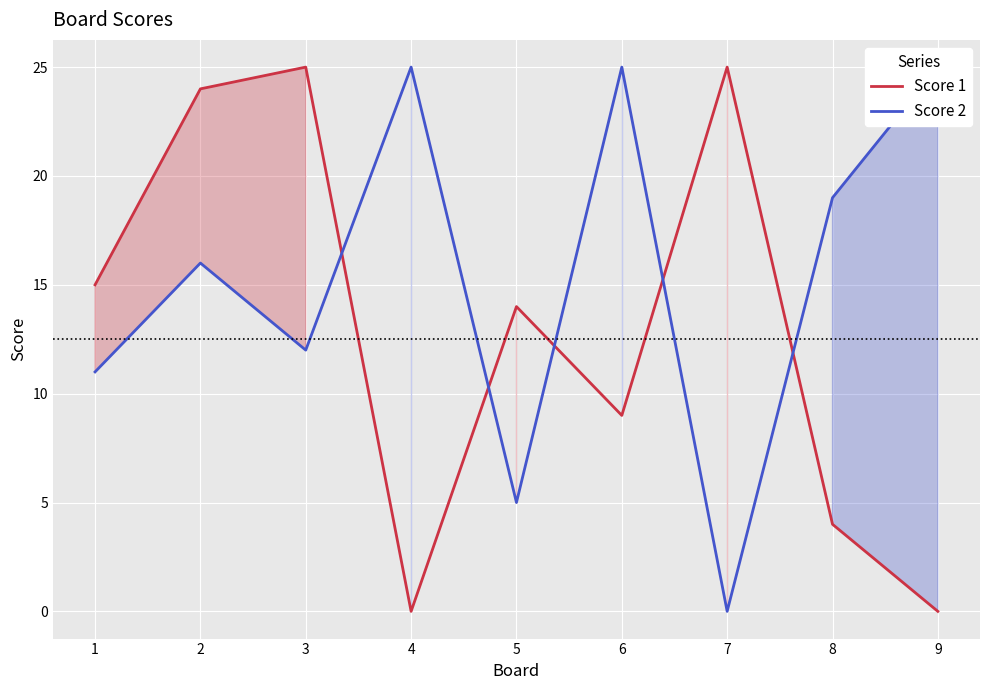

How many lines are shown in the chart?

2